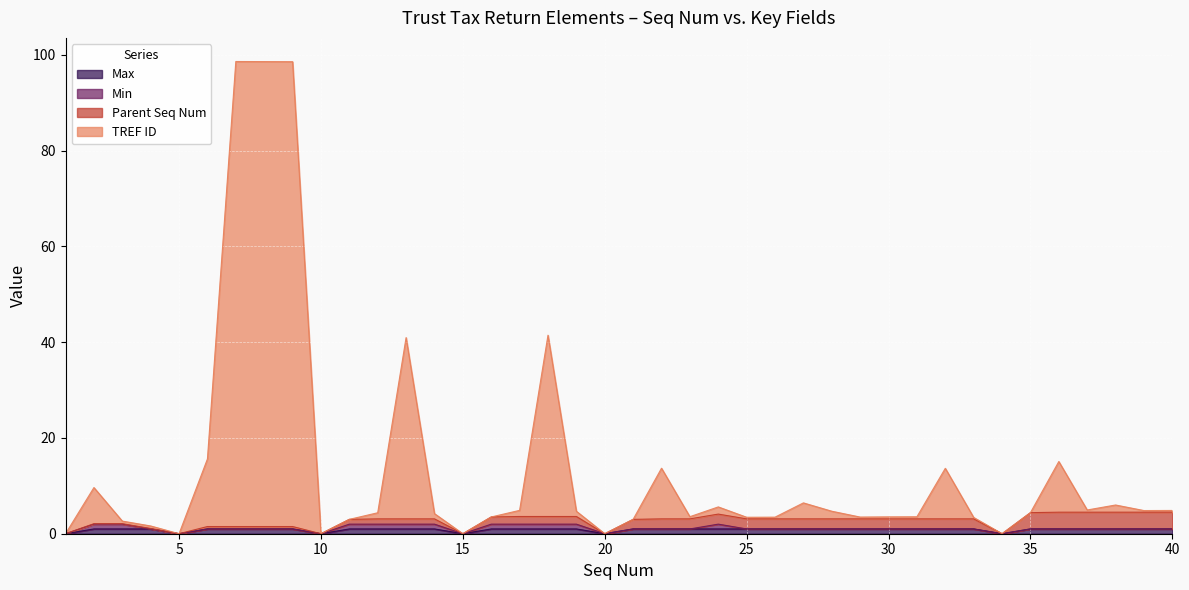

True or false: TREF ID and Max cross at least once.

False